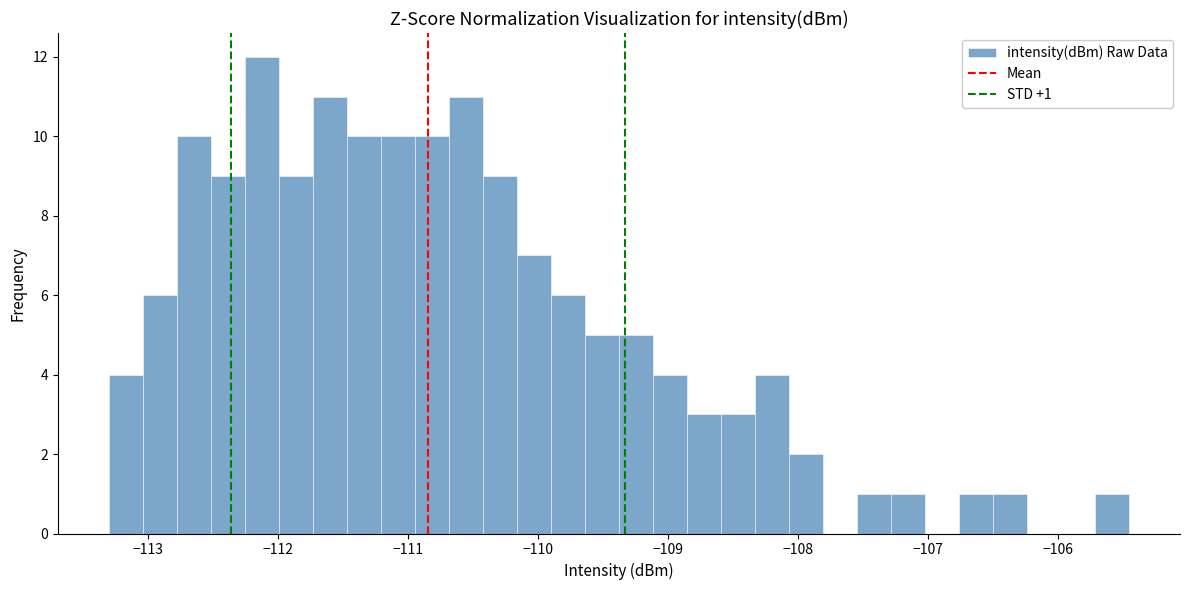

Read against the x-axis, roughly where is the centre of the tallest bar?

-112.1